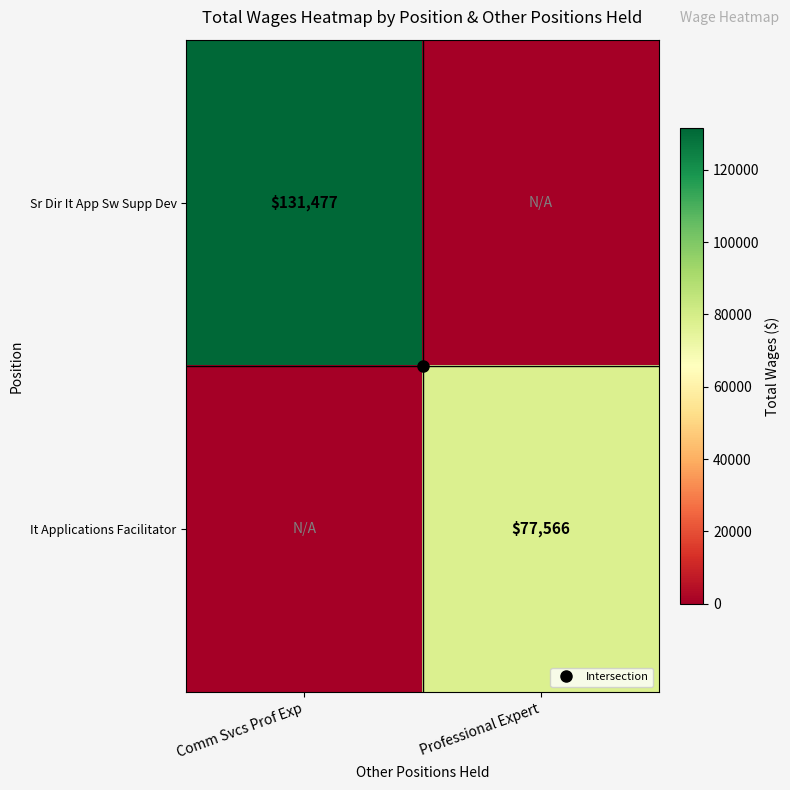

List the series in order of their peak value, lowest first.

It Applications Facilitator, Sr Dir It App Sw Supp Dev